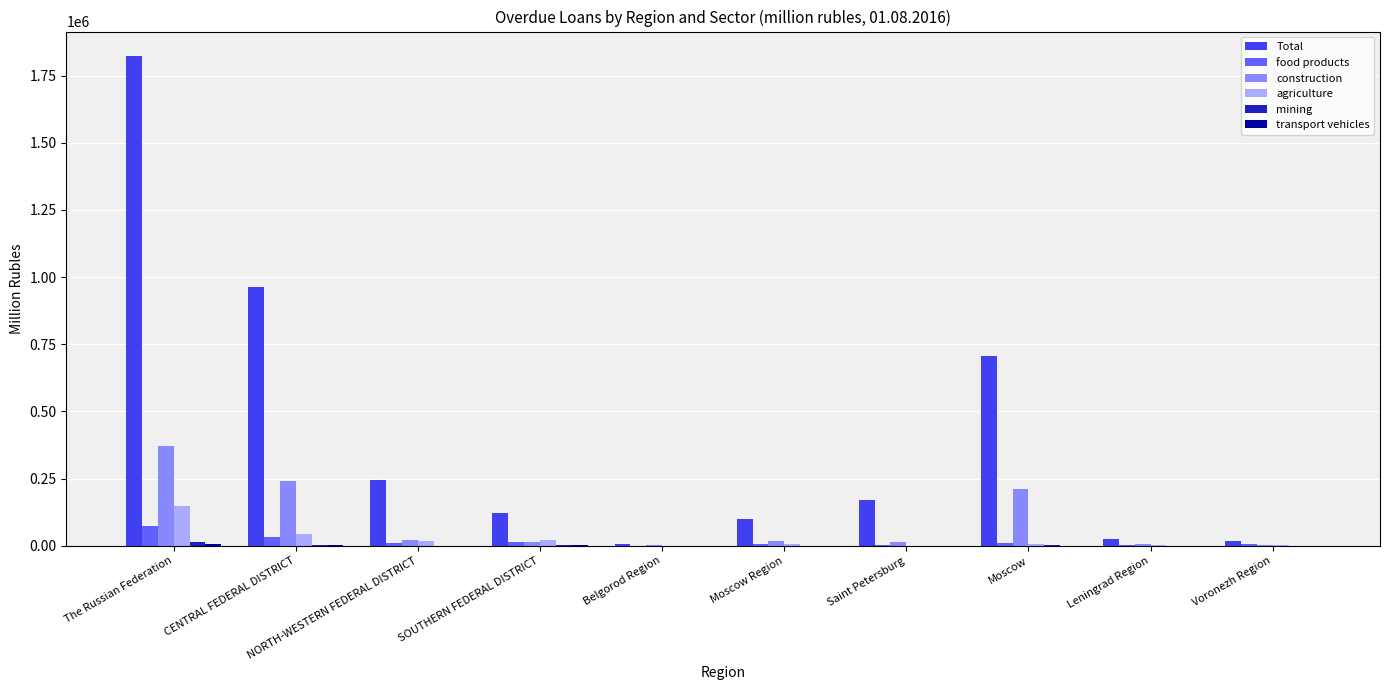

Are the bars horizontal?

No